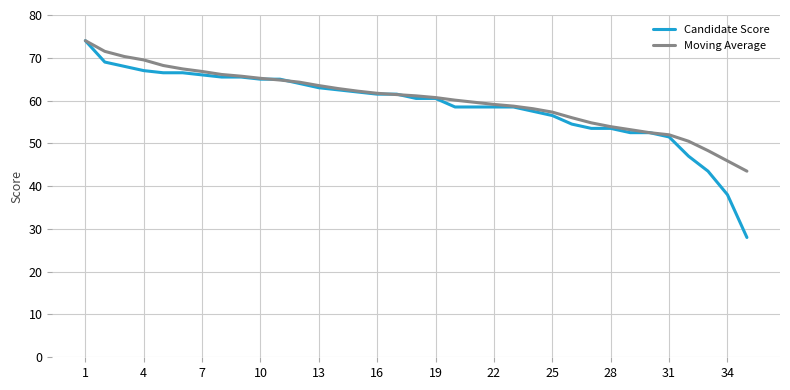

List the series in order of their overall mean, lowest first.

Candidate Score, Moving Average